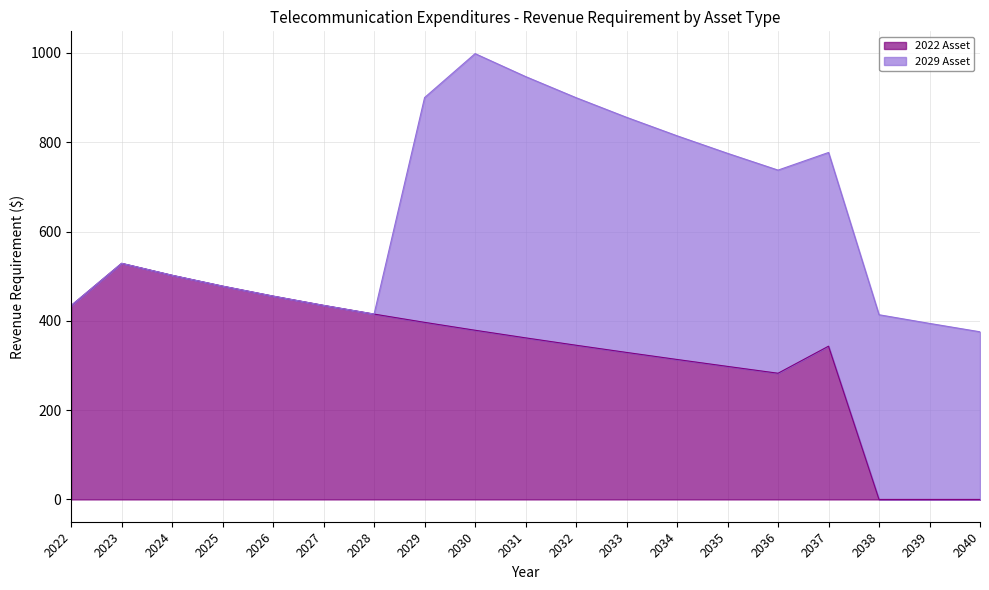

Reading left to right, transcribe all the data shown in this chart.

434.2	528.8	502.0	477.7	455.4	434.6	415.1	396.6	378.9	361.9	345.4	329.3	313.5	298.0	282.6	343.2	0.0	0.0	0.0